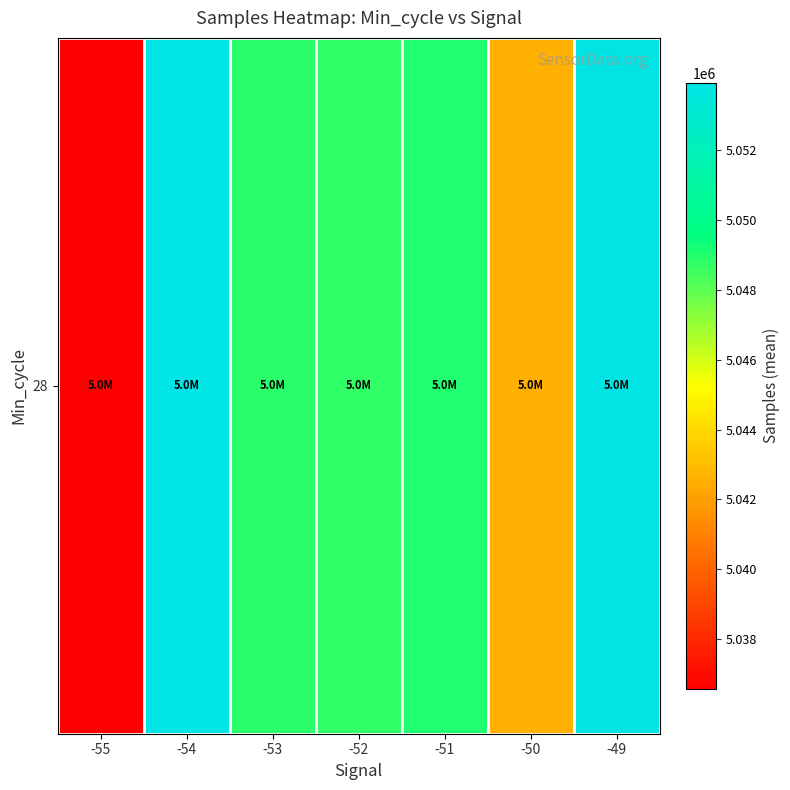

At which label does the data first exceed 5048849?

-54